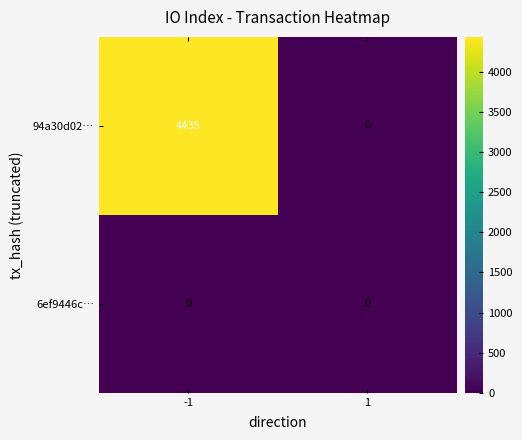

What is the difference between the maximum and minimum values in the 94a30d02… series?

4435